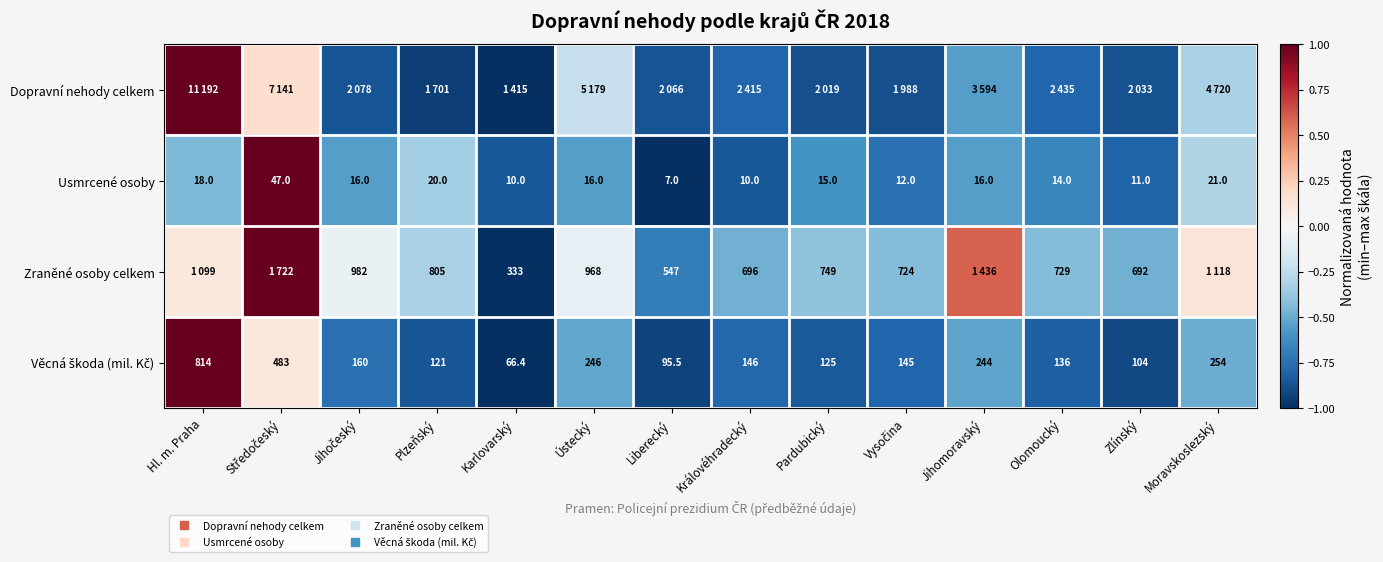

Is it true that Usmrcené osoby equals -0.8 at Královéhradecký?

True